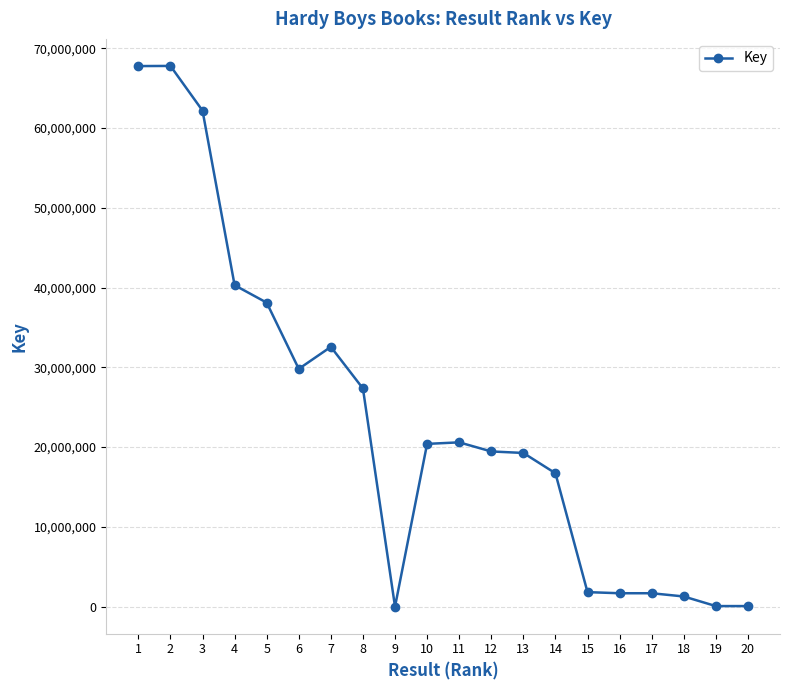

The value at 17 is 1684829. True or false?

True